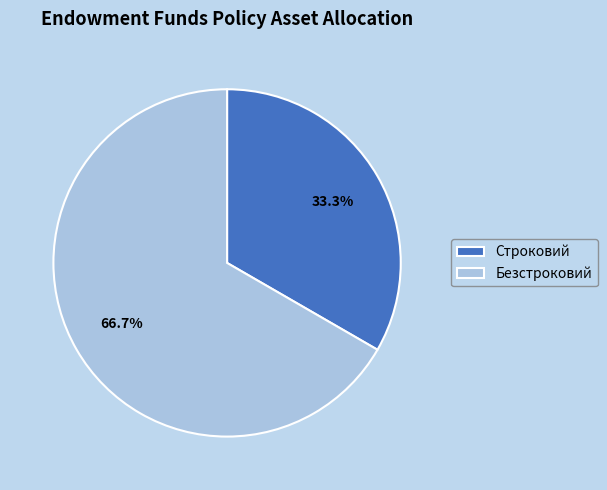

To the nearest percent, what is the difference between the Строковий and Безстроковий slice percentages?

33%